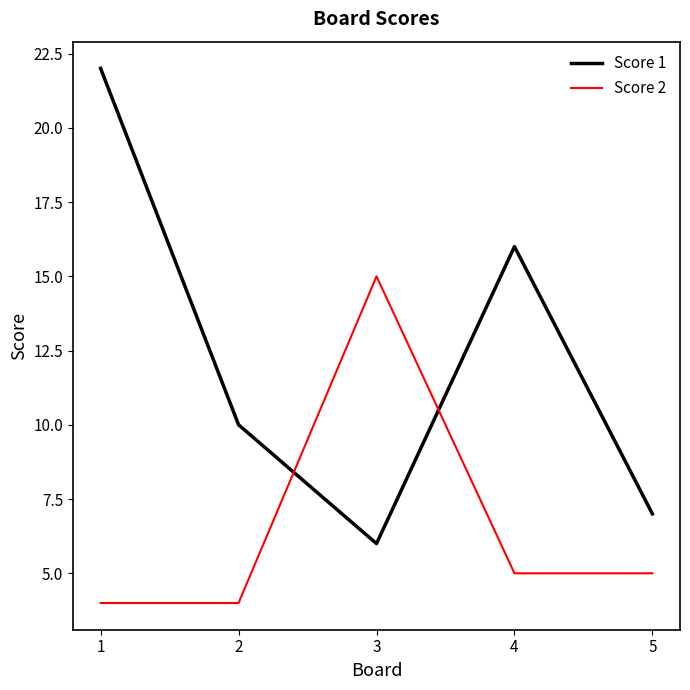

Between 1 and 2, which series saw the biggest shift?

Score 1